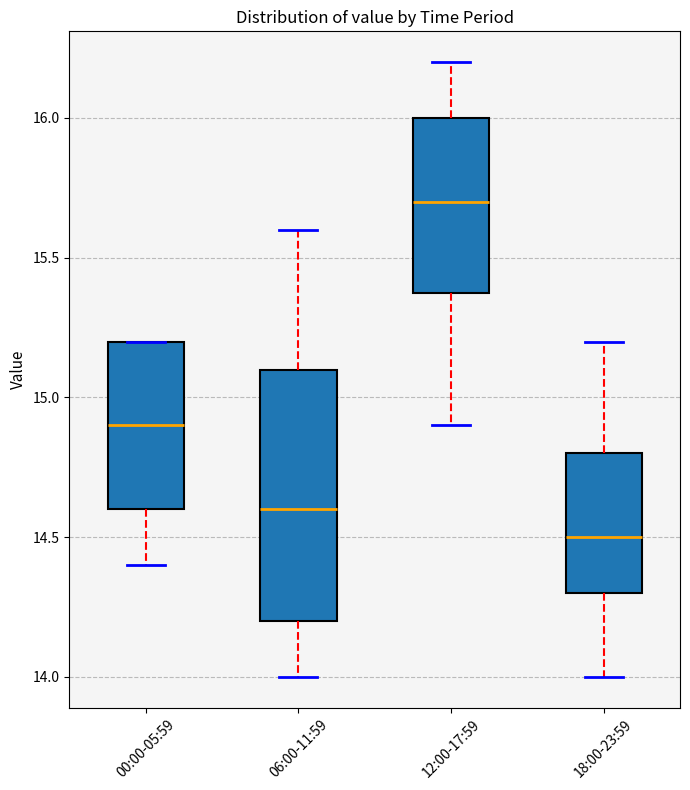

Reading left to right, read every box against the y-axis: the position of its median line, the range the box covers, and the ends of its whiskers. The values are not printed on the chart, so give them approximately, as read against the axis.

00:00-05:59: median 14.9, box 14.6 to 15.2, whiskers 14.4 to 15.2
06:00-11:59: median 14.6, box 14.2 to 15.1, whiskers 14.0 to 15.6
12:00-17:59: median 15.7, box 15.4 to 16.0, whiskers 14.9 to 16.2
18:00-23:59: median 14.5, box 14.3 to 14.8, whiskers 14.0 to 15.2